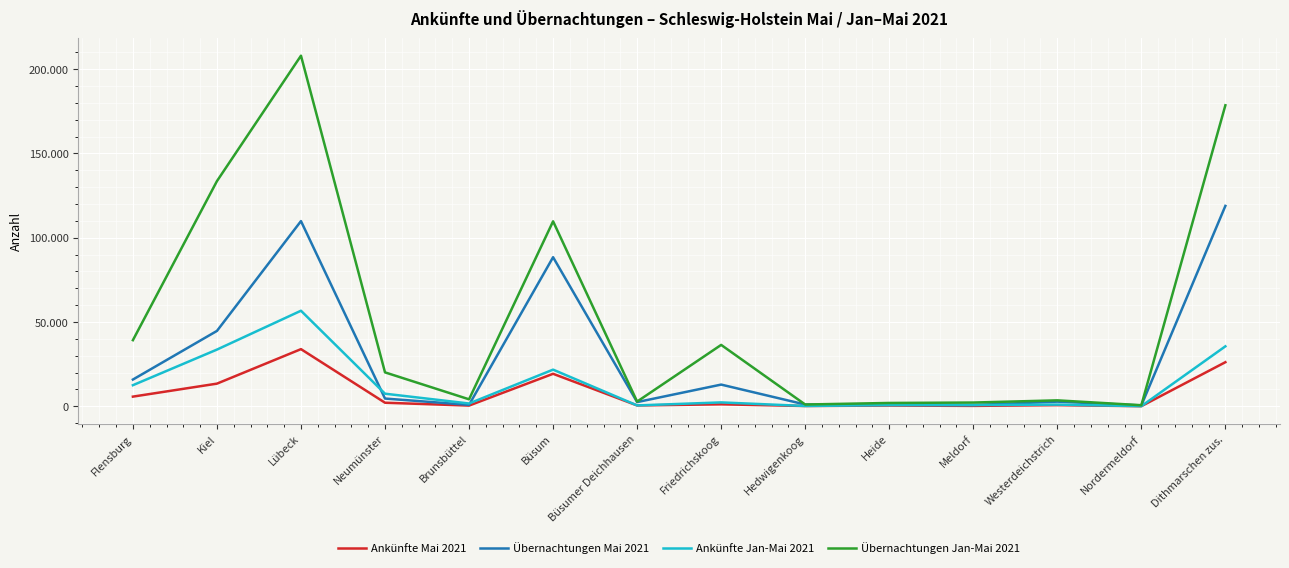

What is the difference between the second highest and second lowest values in the Ankünfte Mai 2021 series?

25967